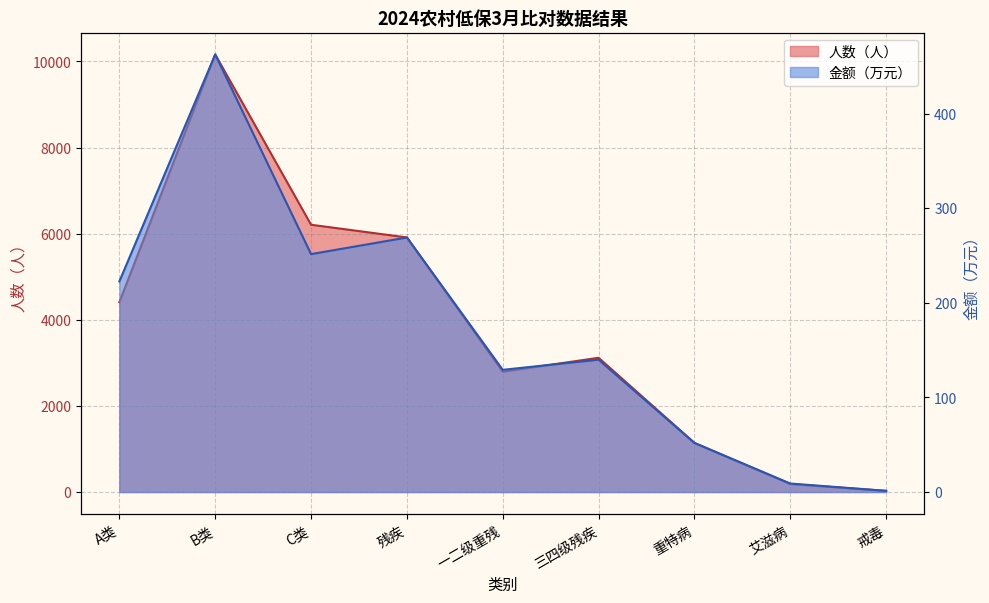

Where is the first local minimum for 人数（人）?

一二级重残